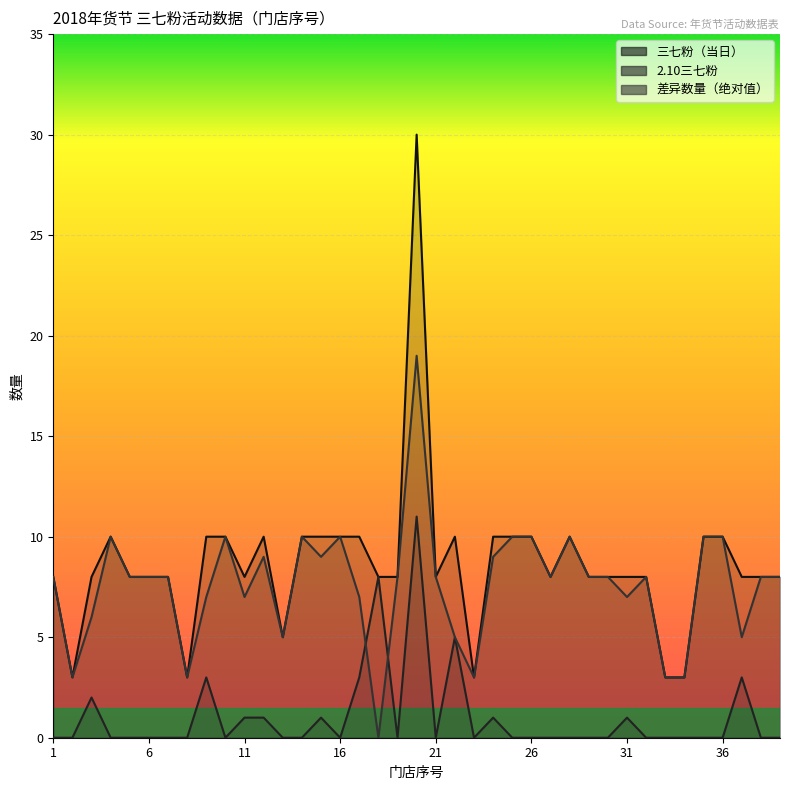

What is the difference between the second highest and second lowest values in the 差异数量（绝对值） series?

7